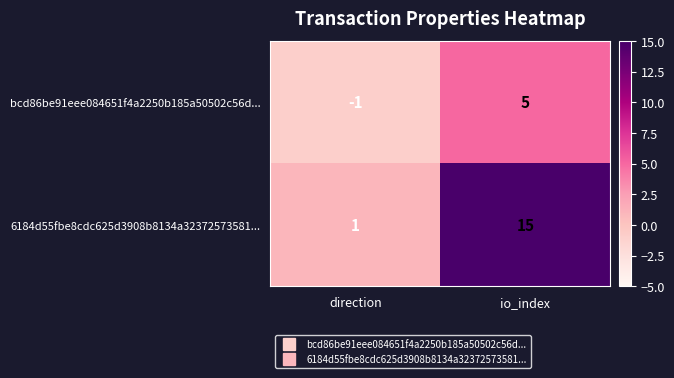

The value of 6184d55fbe8cdc625d3908b8134a32372573581... at direction is 1. True or false?

True